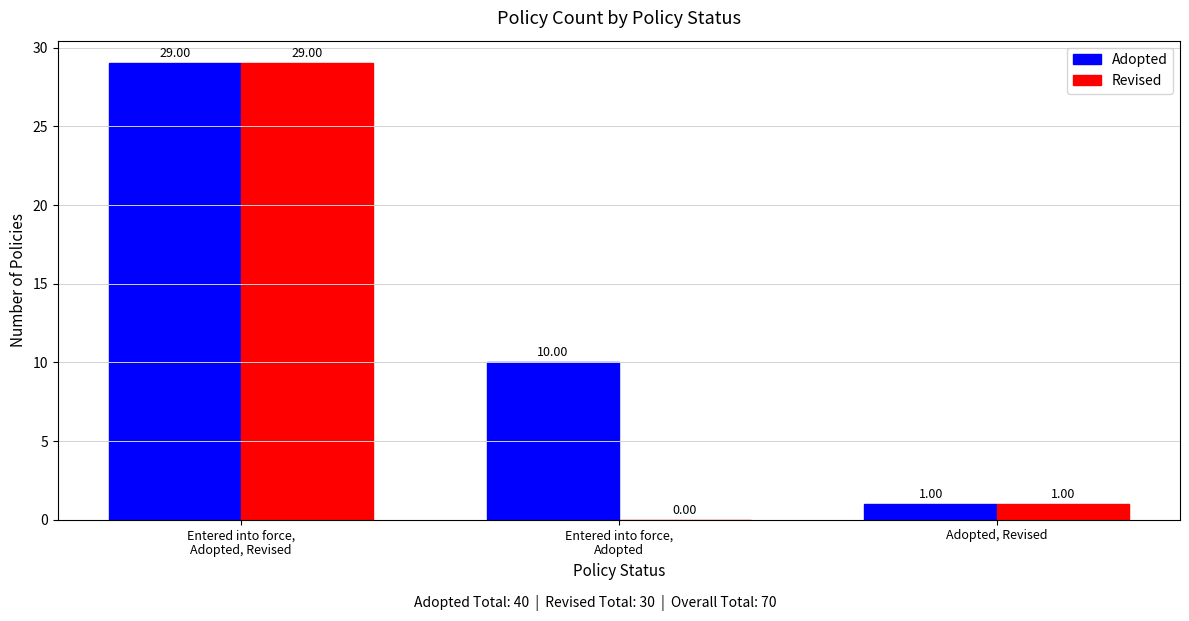

What is the maximum value shown in the chart?

29